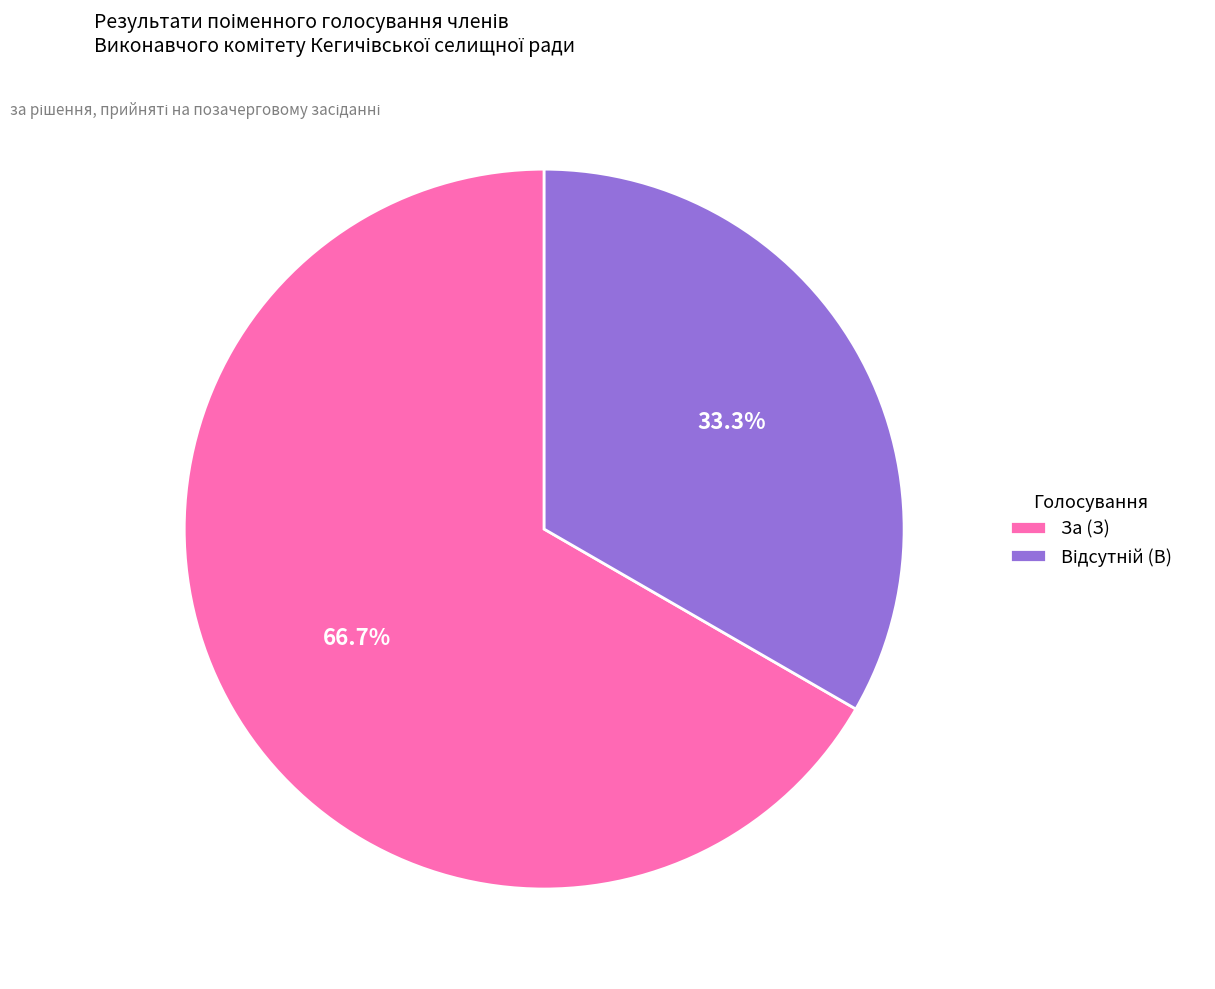

Count the number of slices in the pie.

2